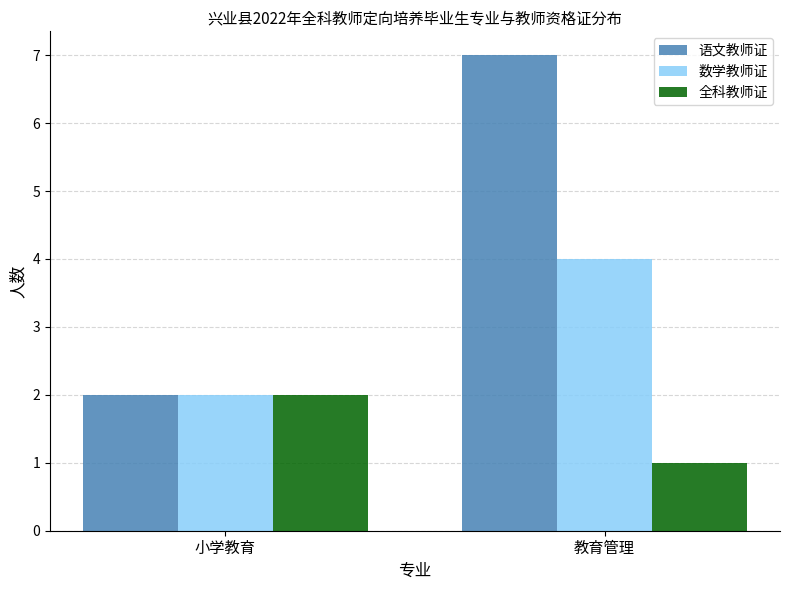

What is the total value across all series at 教育管理?

12